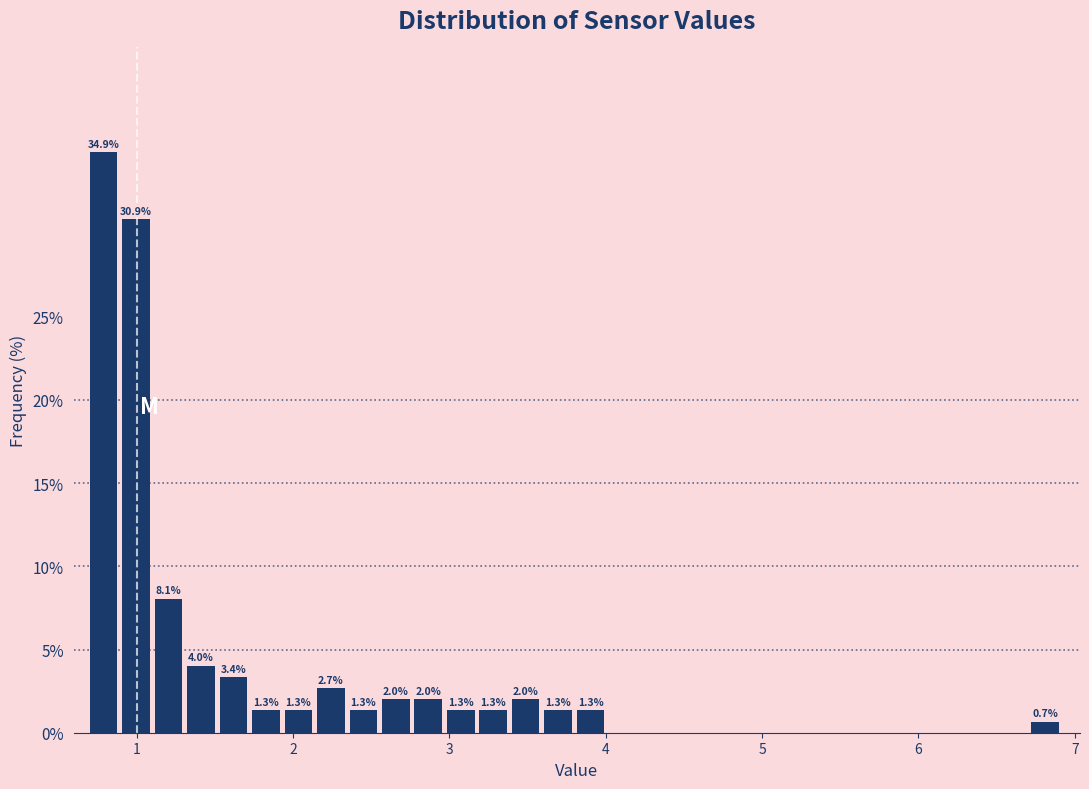

Read against the x-axis, roughly where is the centre of the tallest bar?

0.8